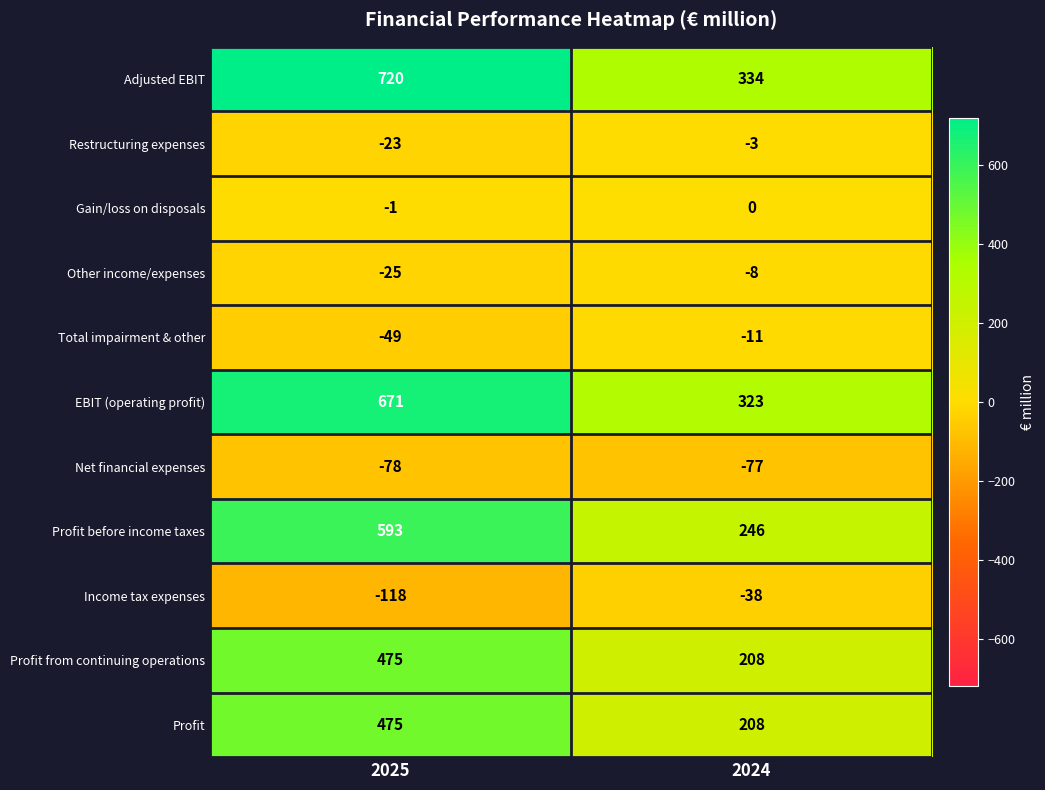

The value of Profit before income taxes at 2024 is 364. True or false?

False